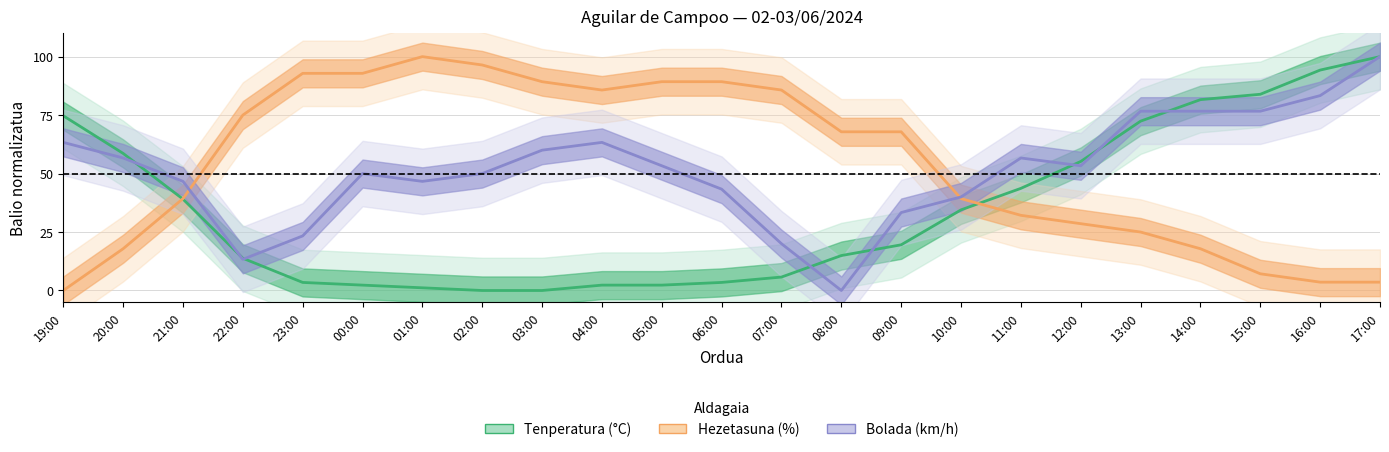

After their last crossing, which series has the higher values: Tenperatura (°C) or Bolada (km/h)?

Tenperatura (°C)